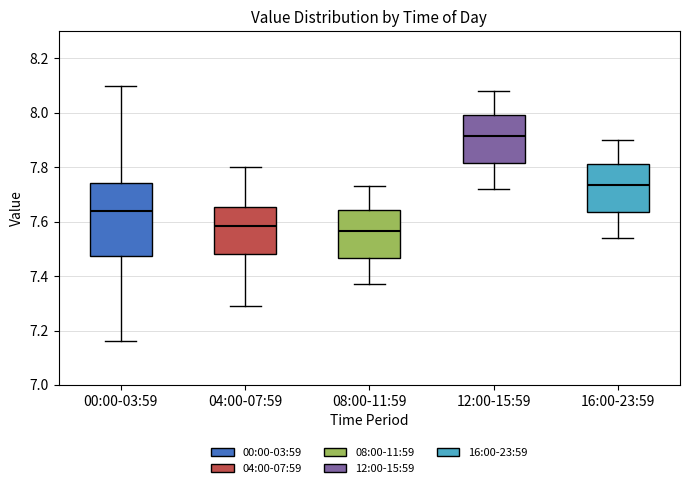

Which box's median line is the highest?

12:00-15:59